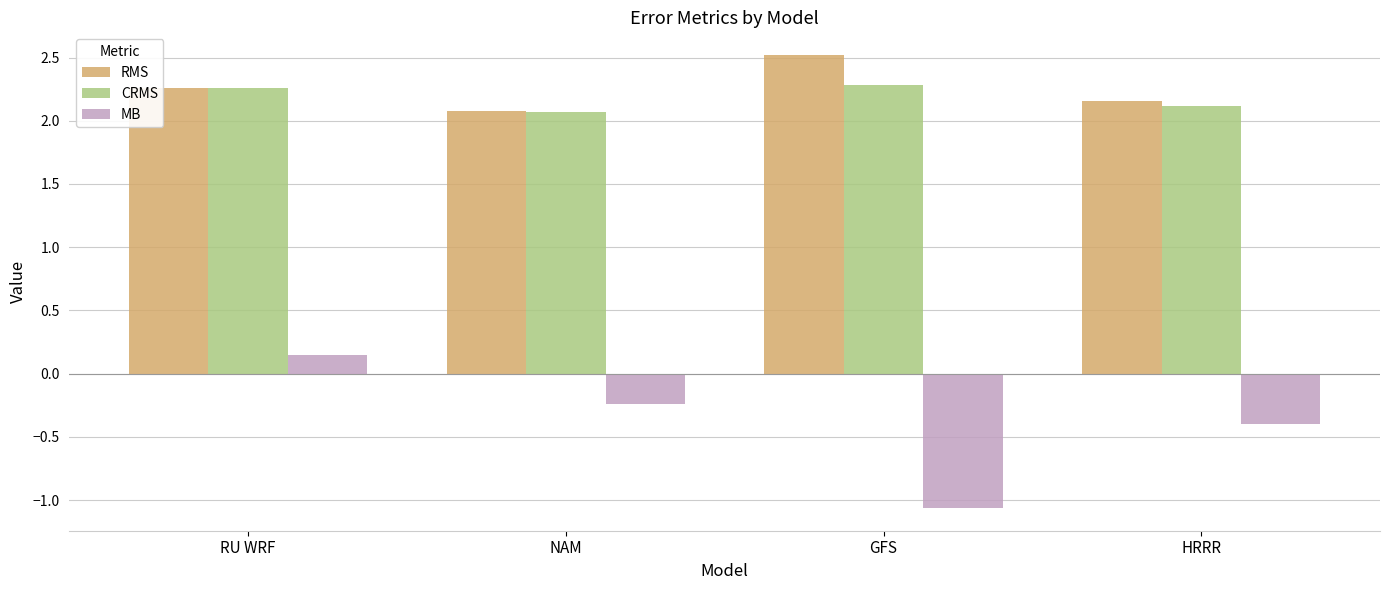

Rank the categories by RMS value from highest to lowest.

GFS, RU WRF, HRRR, NAM